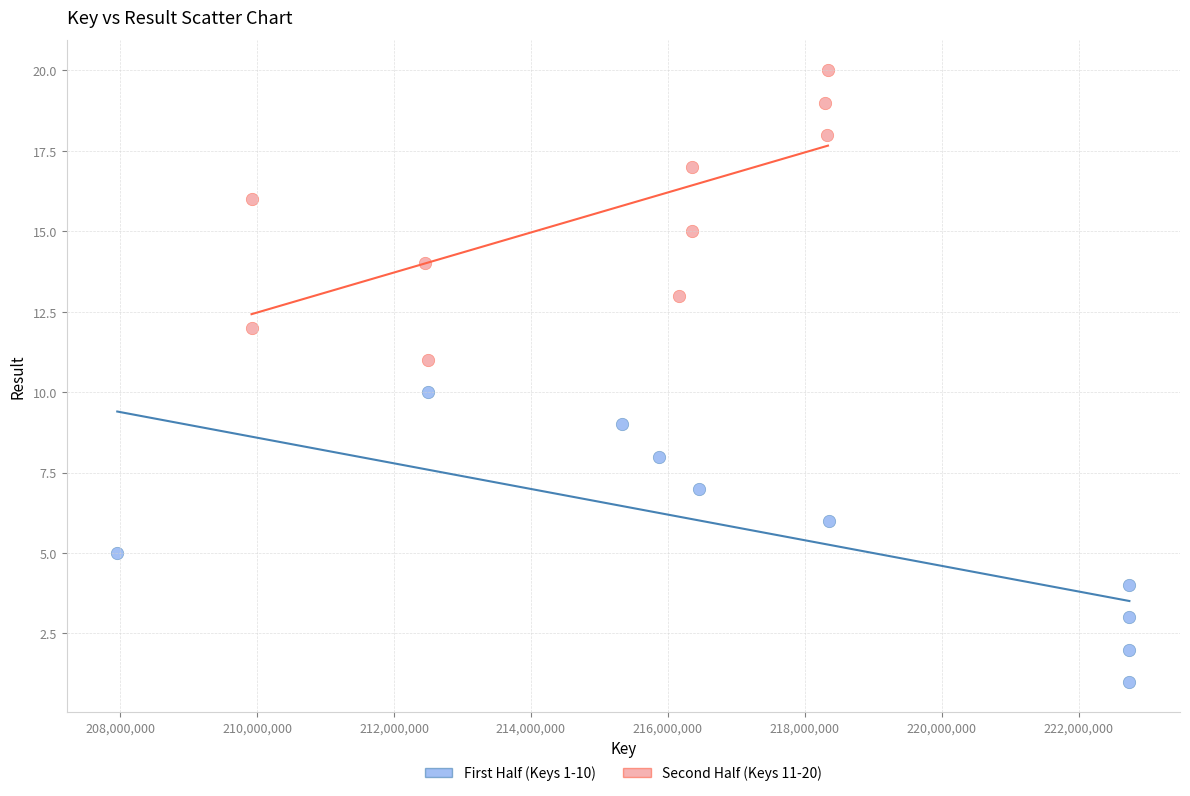

Which series contains the lowest Y value?

First Half (Keys 1-10)